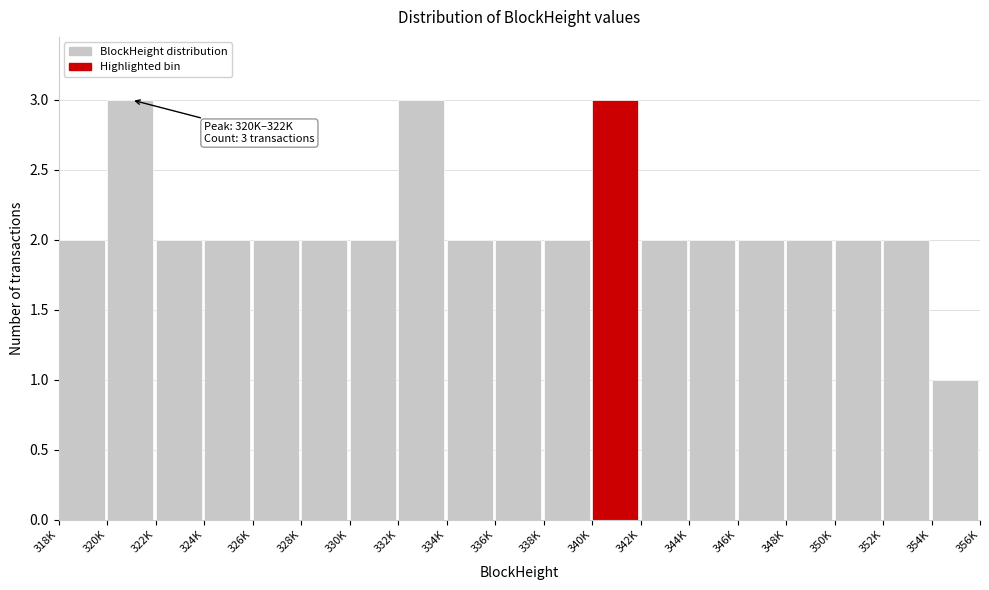

Reading left to right, list all the values displayed in this chart.

2	3	2	2	2	2	2	3	2	2	2	3	2	2	2	2	2	2	1